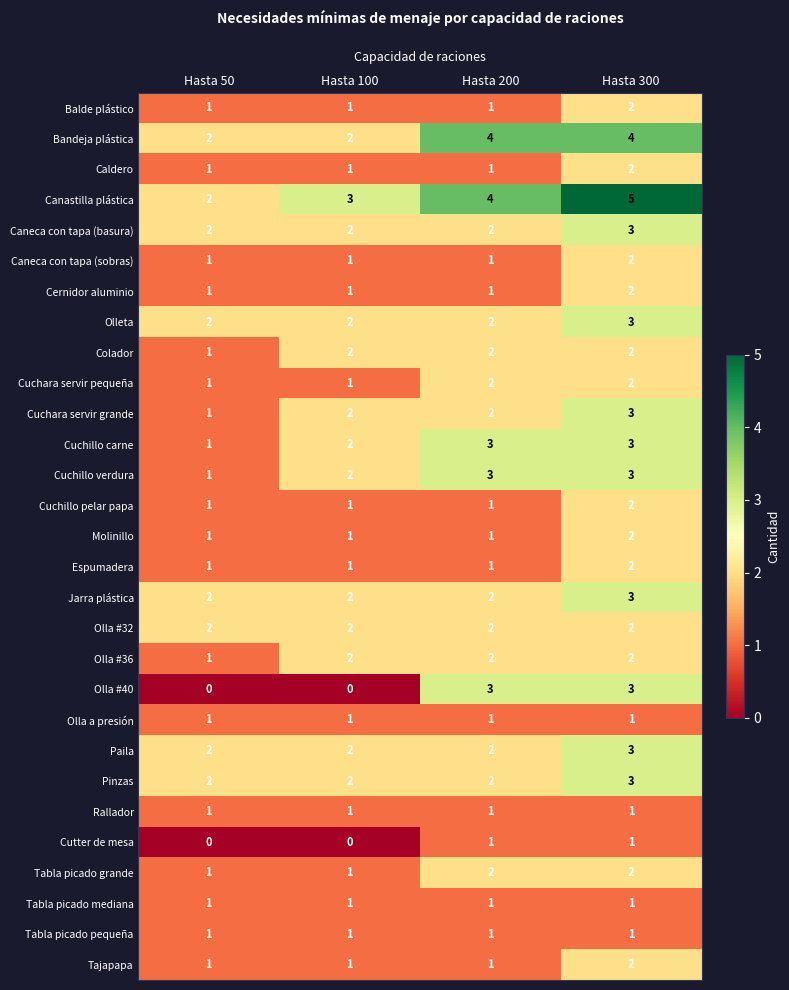

Is it true that Olla a presión equals 1 at Hasta 100?

True